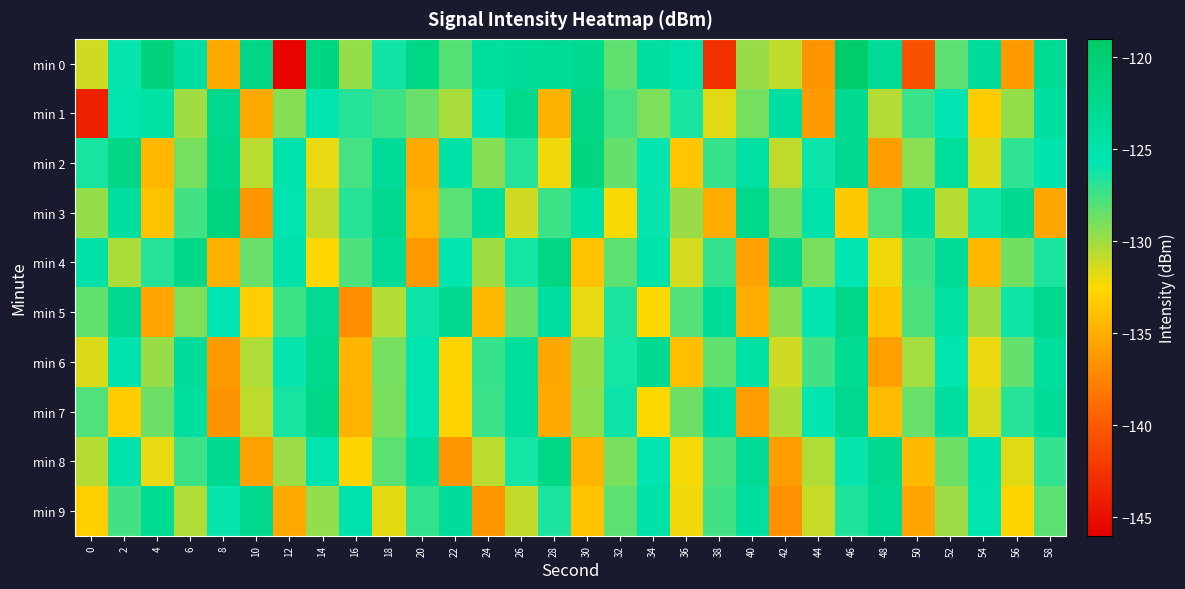

Reading left to right, extract all data points from this chart.

min 0: 0=-131.2	2=-126.0	4=-121.0	6=-124.2	8=-135.3	10=-121.8	12=-145.7	14=-121.4	16=-129.7	18=-126.2	20=-122.0	22=-128.0	24=-123.9	26=-123.7	28=-123.3	30=-122.8	32=-128.3	34=-124.2	36=-125.2	38=-142.8	40=-129.8	42=-130.8	44=-136.5	46=-119.4	48=-123.5	50=-140.6	52=-128.2	54=-123.7	56=-136.1	58=-123.1
min 1: 0=-143.8	2=-125.4	4=-124.7	6=-130.0	8=-122.7	10=-135.2	12=-129.3	14=-125.5	16=-126.7	18=-127.4	20=-128.5	22=-130.2	24=-125.7	26=-122.3	28=-134.8	30=-121.9	32=-127.6	34=-129.1	36=-126.4	38=-131.7	40=-128.9	42=-124.3	44=-136.1	46=-122.8	48=-130.5	50=-127.3	52=-125.8	54=-133.2	56=-129.7	58=-124.1
min 2: 0=-126.4	2=-121.8	4=-134.5	6=-128.9	8=-122.1	10=-130.7	12=-125.3	14=-131.9	16=-127.6	18=-123.4	20=-135.2	22=-124.8	24=-129.3	26=-126.7	28=-132.1	30=-121.5	32=-128.4	34=-125.9	36=-133.6	38=-127.2	40=-124.5	42=-130.8	44=-126.1	46=-122.7	48=-135.9	50=-129.4	52=-123.8	54=-131.5	56=-127.0	58=-125.2
min 3: 0=-129.7	2=-124.2	4=-133.8	6=-127.5	8=-121.3	10=-136.4	12=-125.6	14=-130.9	16=-126.8	18=-122.5	20=-134.7	22=-128.1	24=-123.9	26=-131.2	28=-127.4	30=-124.6	32=-132.3	34=-126.0	36=-129.8	38=-135.1	40=-122.4	42=-128.7	44=-125.0	46=-133.4	48=-127.9	50=-124.3	52=-130.6	54=-126.2	56=-122.8	58=-135.5
min 4: 0=-124.8	2=-130.3	4=-126.7	6=-122.2	8=-134.9	10=-128.5	12=-125.1	14=-132.6	16=-127.8	18=-123.5	20=-136.2	22=-125.4	24=-130.0	26=-126.3	28=-121.7	30=-133.8	32=-128.2	34=-124.9	36=-131.4	38=-127.1	40=-135.7	42=-122.6	44=-129.0	46=-125.7	48=-132.1	50=-127.5	52=-123.2	54=-134.4	56=-128.8	58=-126.5
min 5: 0=-128.3	2=-122.9	4=-135.6	6=-129.2	8=-125.8	10=-133.1	12=-127.4	14=-123.0	16=-136.8	18=-130.5	20=-126.1	22=-122.7	24=-134.3	26=-128.6	28=-124.2	30=-131.9	32=-126.5	34=-132.4	36=-128.0	38=-123.6	40=-135.0	42=-129.3	44=-125.9	46=-122.1	48=-133.7	50=-127.8	52=-124.4	54=-130.0	56=-126.2	58=-122.5
min 6: 0=-131.5	2=-125.3	4=-129.8	6=-123.7	8=-136.1	10=-130.4	12=-126.0	14=-122.3	16=-134.6	18=-128.9	20=-125.5	22=-132.8	24=-127.2	26=-123.8	28=-135.4	30=-129.7	32=-126.3	34=-122.9	36=-134.0	38=-128.3	40=-124.8	42=-131.2	44=-127.5	46=-123.1	48=-135.8	50=-130.1	52=-125.6	54=-132.0	56=-128.4	58=-124.0
min 7: 0=-127.9	2=-133.2	4=-128.6	6=-124.1	8=-136.5	10=-130.8	12=-126.4	14=-122.0	16=-134.7	18=-129.0	20=-125.6	22=-132.9	24=-127.3	26=-123.9	28=-135.2	30=-129.5	32=-126.1	34=-132.4	36=-128.7	38=-124.3	40=-136.0	42=-130.3	44=-125.9	46=-122.5	48=-134.2	50=-128.5	52=-124.1	54=-131.4	56=-126.8	58=-123.4
min 8: 0=-130.6	2=-125.1	4=-131.9	6=-127.4	8=-122.9	10=-135.7	12=-129.9	14=-125.5	16=-132.8	18=-128.2	20=-123.8	22=-136.4	24=-130.7	26=-126.3	28=-122.0	30=-134.6	32=-129.0	34=-125.6	36=-132.2	38=-127.8	40=-123.4	42=-136.0	44=-130.4	46=-126.0	48=-122.7	50=-134.3	52=-128.7	54=-125.3	56=-131.7	58=-127.1
min 9: 0=-133.0	2=-127.5	4=-123.1	6=-130.4	8=-126.0	10=-122.6	12=-135.3	14=-129.6	16=-125.2	18=-131.8	20=-127.1	22=-123.7	24=-136.4	26=-130.9	28=-126.5	30=-133.8	32=-128.2	34=-124.8	36=-132.1	38=-127.5	40=-124.1	42=-136.7	44=-131.0	46=-126.6	48=-123.2	50=-135.5	52=-129.9	54=-125.4	56=-132.8	58=-128.2